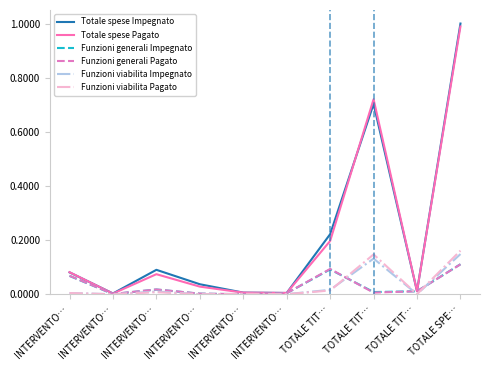

Is the value of Funzioni generali Impegnato at INTERVENTO… greater than the value of Funzioni viabilita Pagato at INTERVENTO…?

Yes